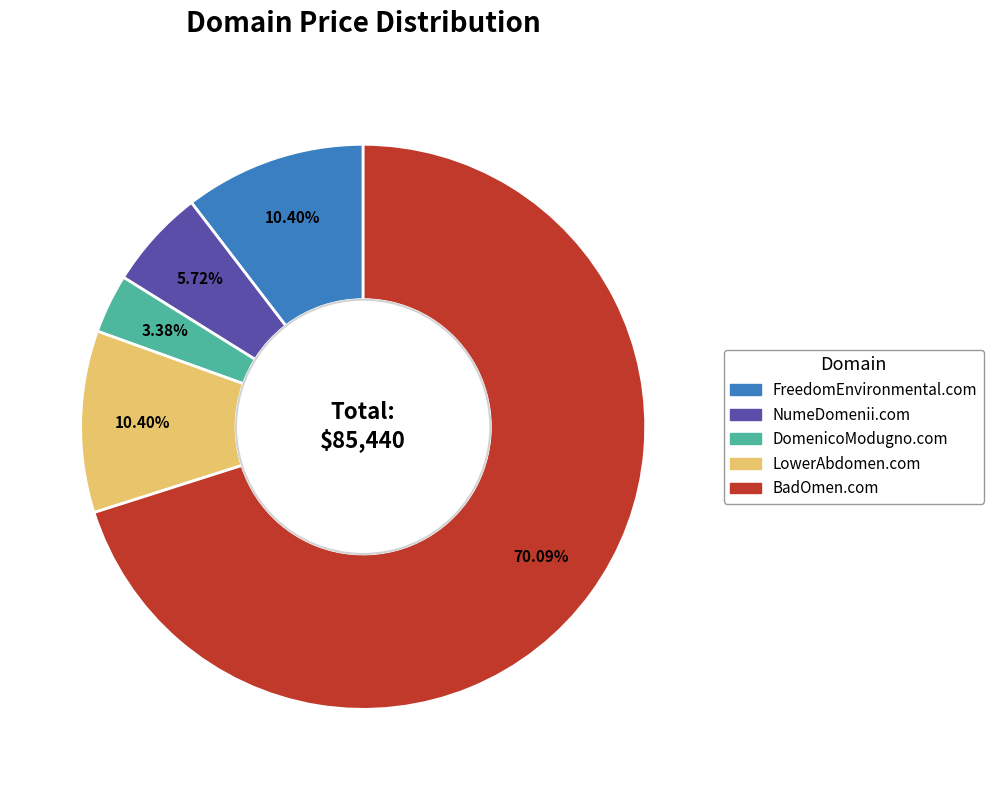

True or false: LowerAbdomen.com accounts for 10% of the total.

True